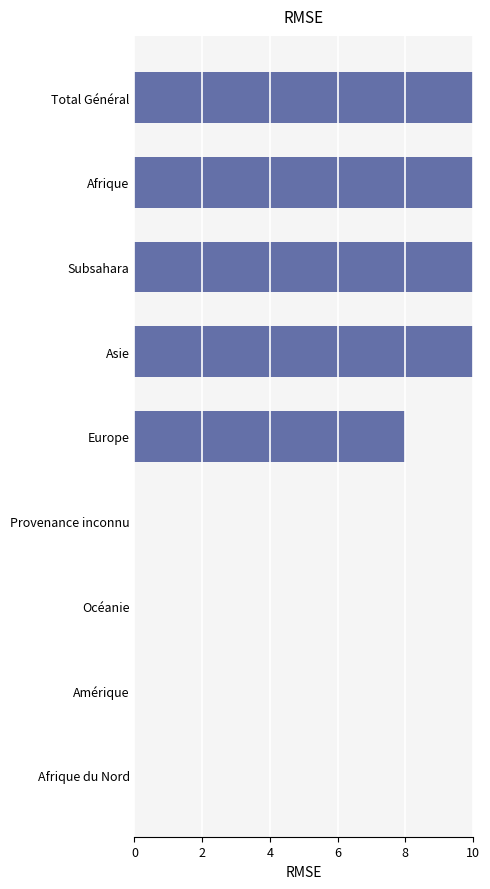

What is the change in value from Amérique to Asie?

+20